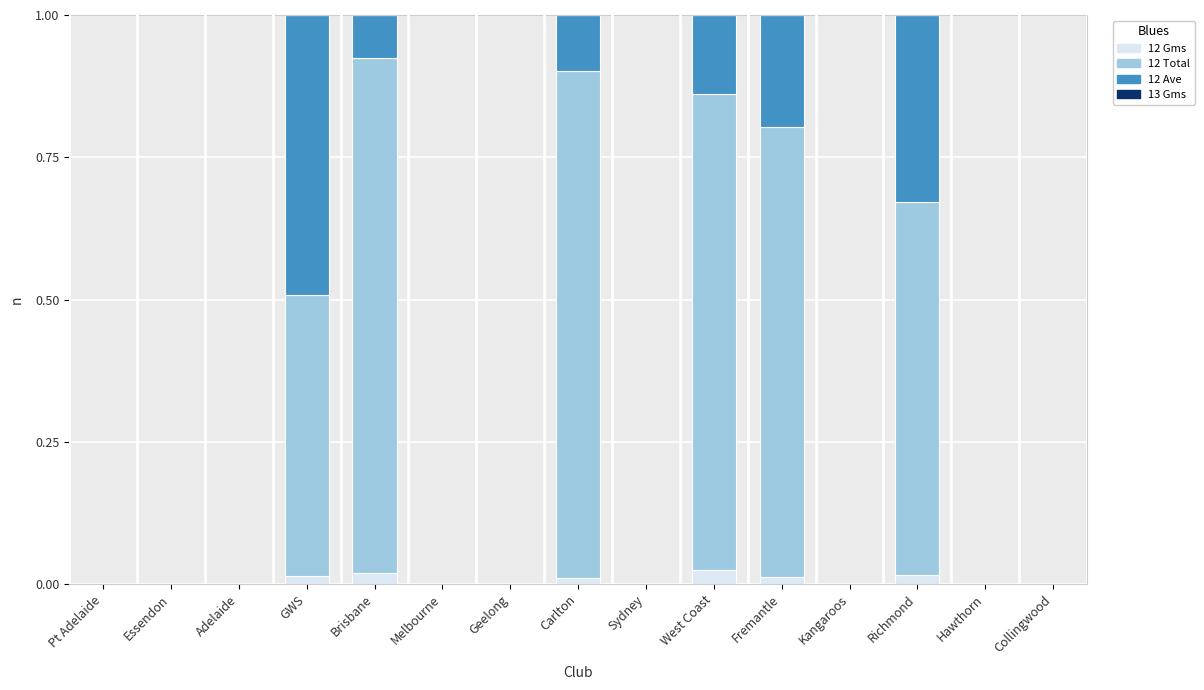

What is the total value across all series at Brisbane?

1.0